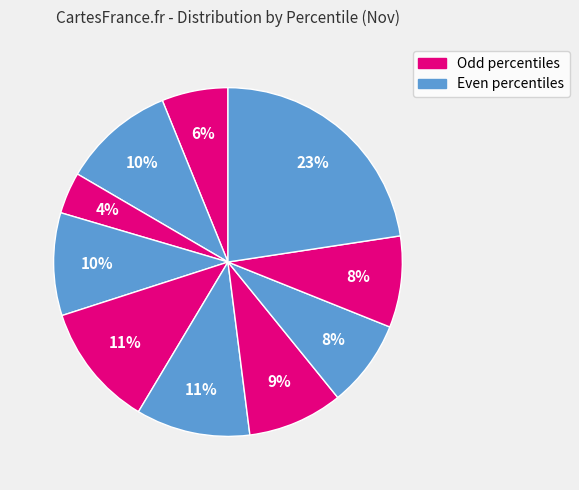

To the nearest percent, what is the average slice percentage?

10%